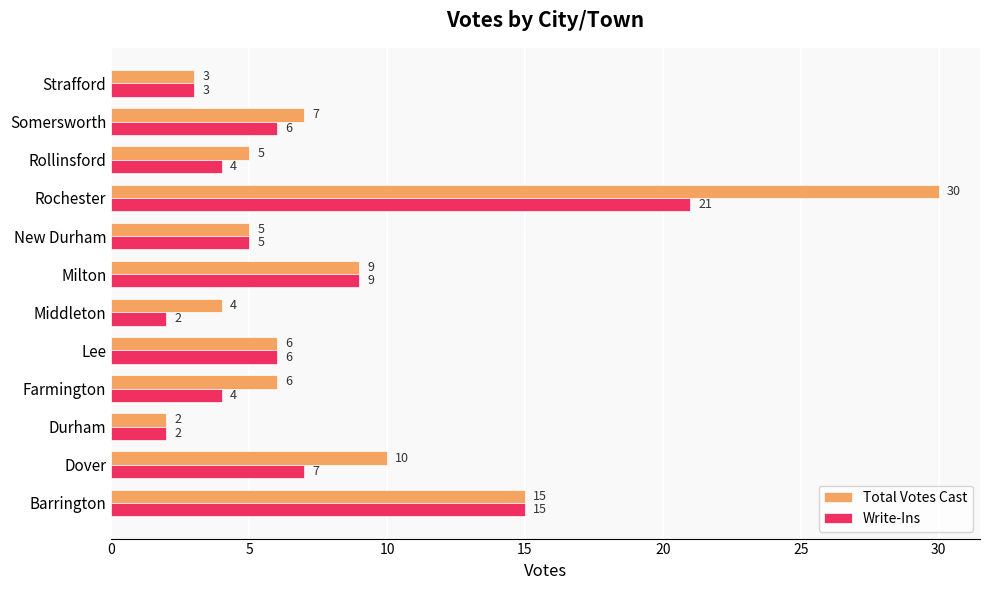

How many data points in Write-Ins are less than 6?

6